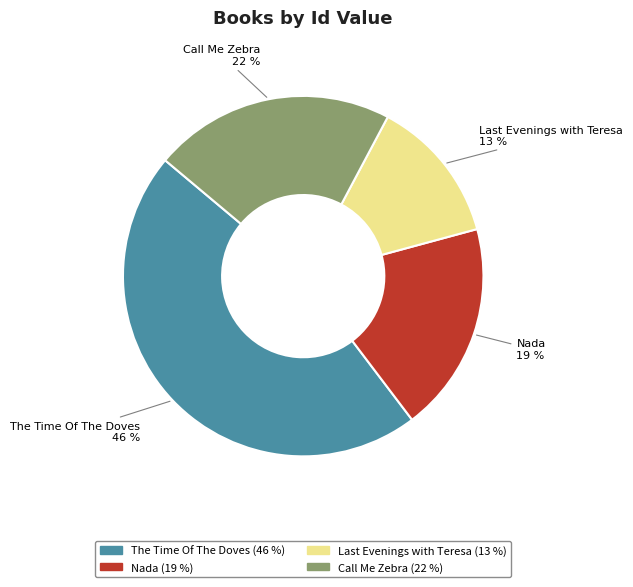

Do Nada and Call Me Zebra together represent more than half of the pie?

No